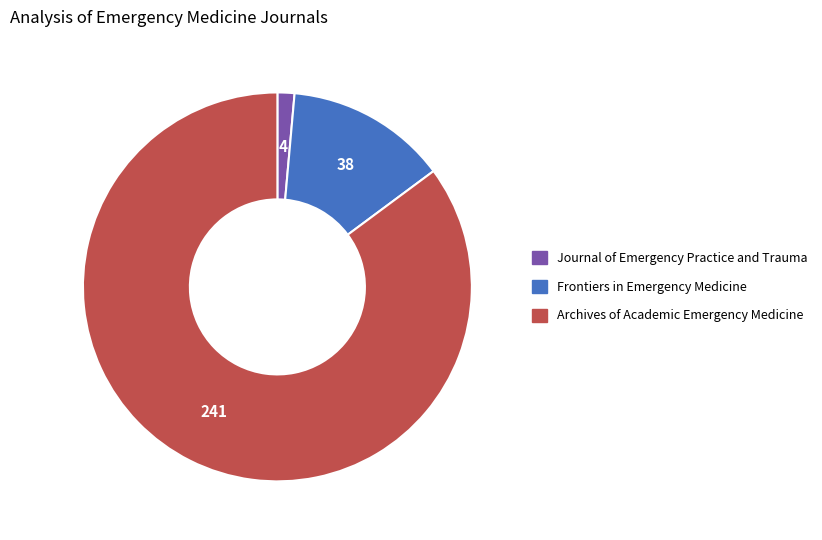

Is the sum of Journal of Emergency Practice and Trauma and Frontiers in Emergency Medicine greater than half?

No